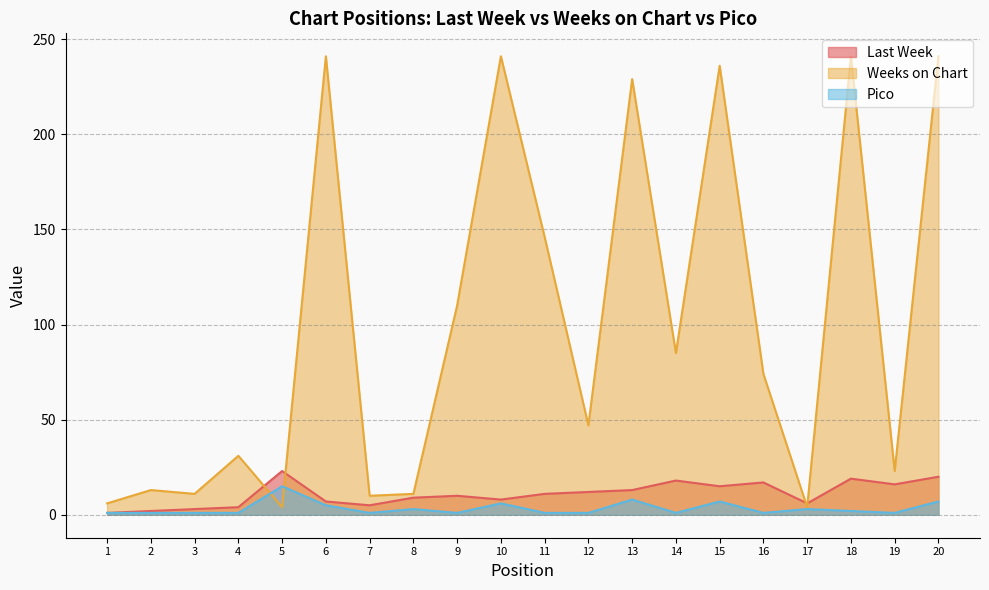

How many interior local valleys does the Pico series have?

5